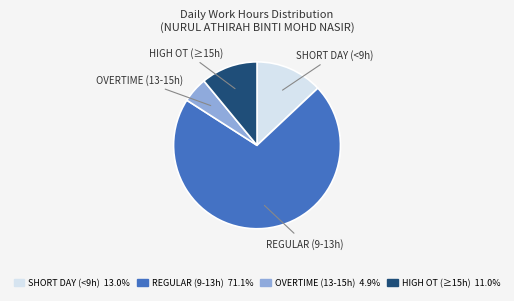

Count the number of slices in the pie.

4